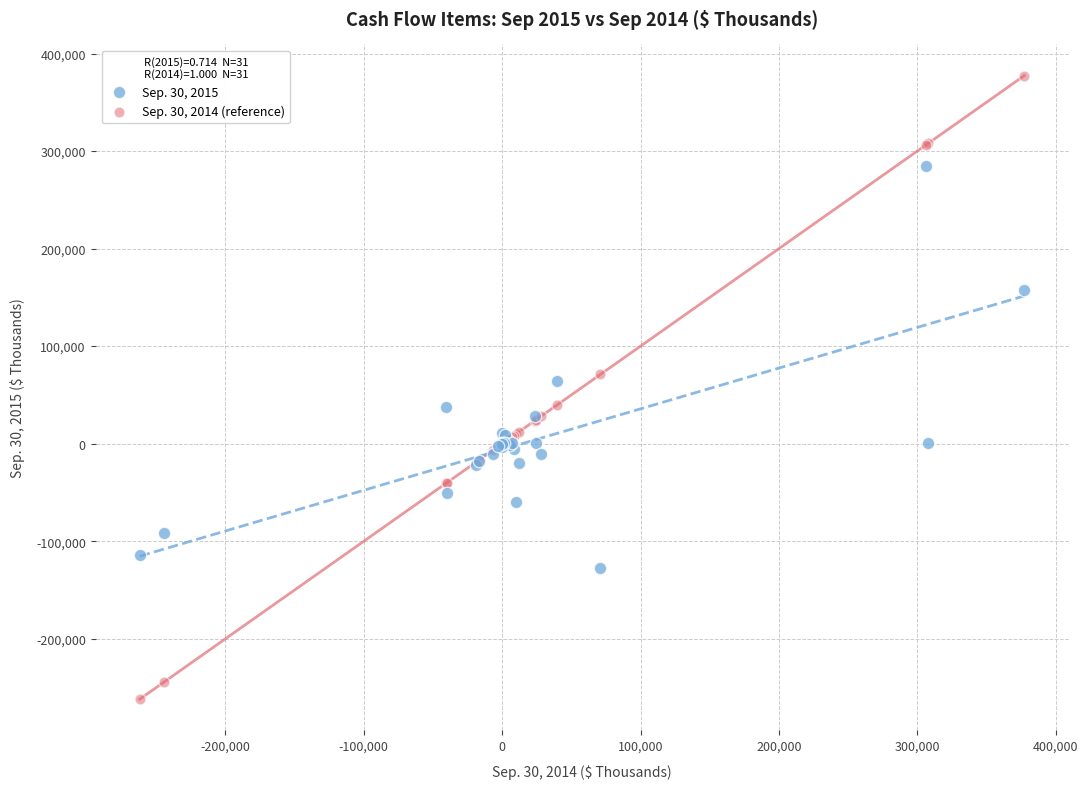

What is the X range (max minus min) for the scatter plot?

639255